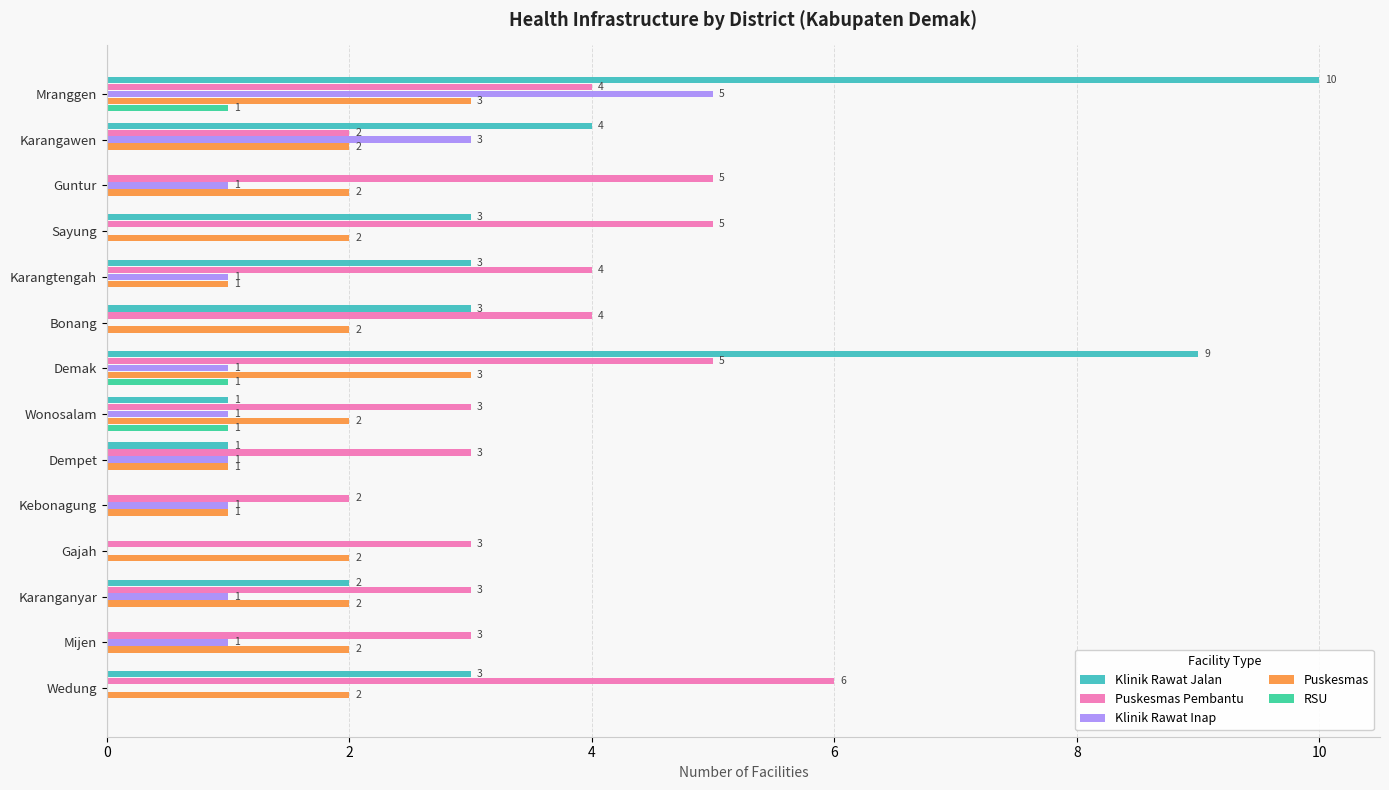

Which category has the highest value across all series?

Mranggen